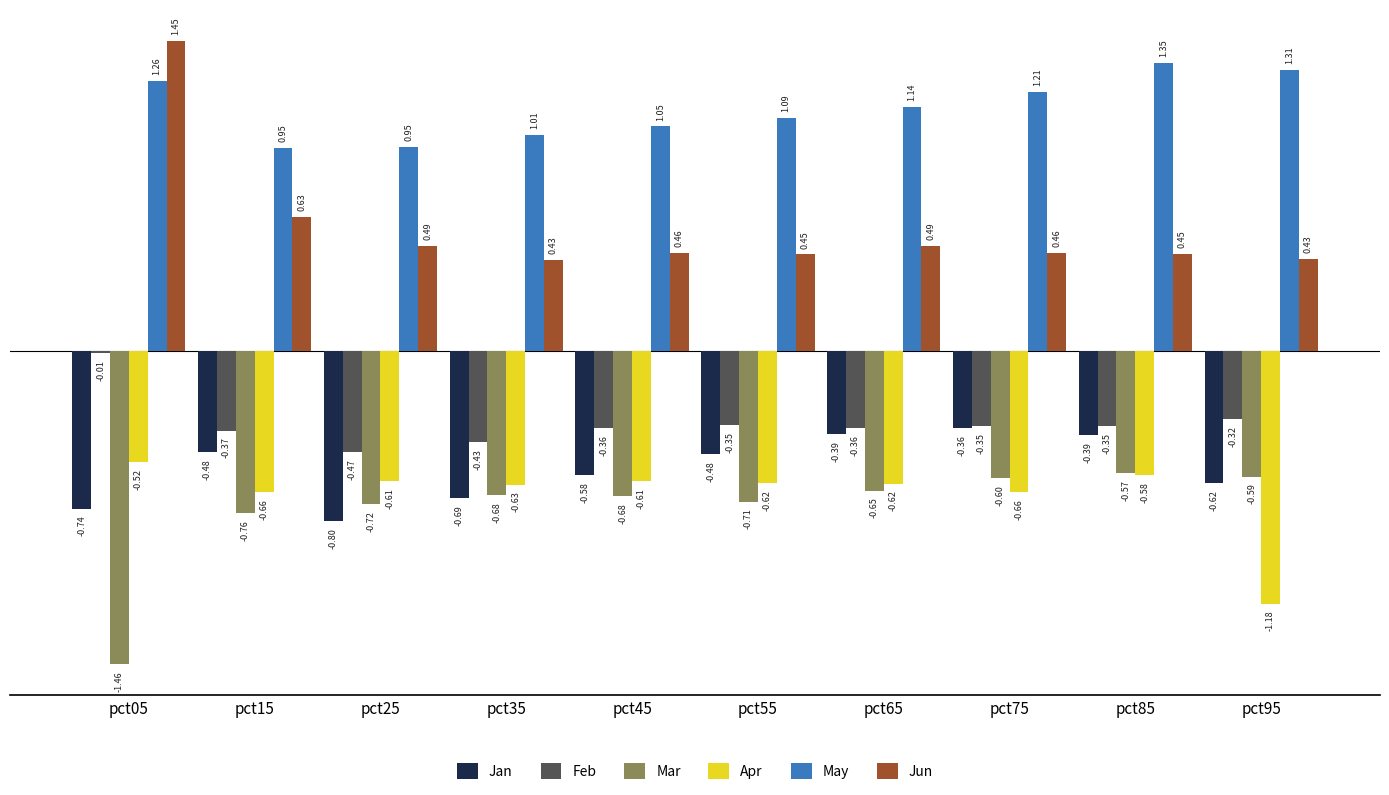

Rank the series at pct45 from highest to lowest value.

May, Jun, Feb, Jan, Apr, Mar